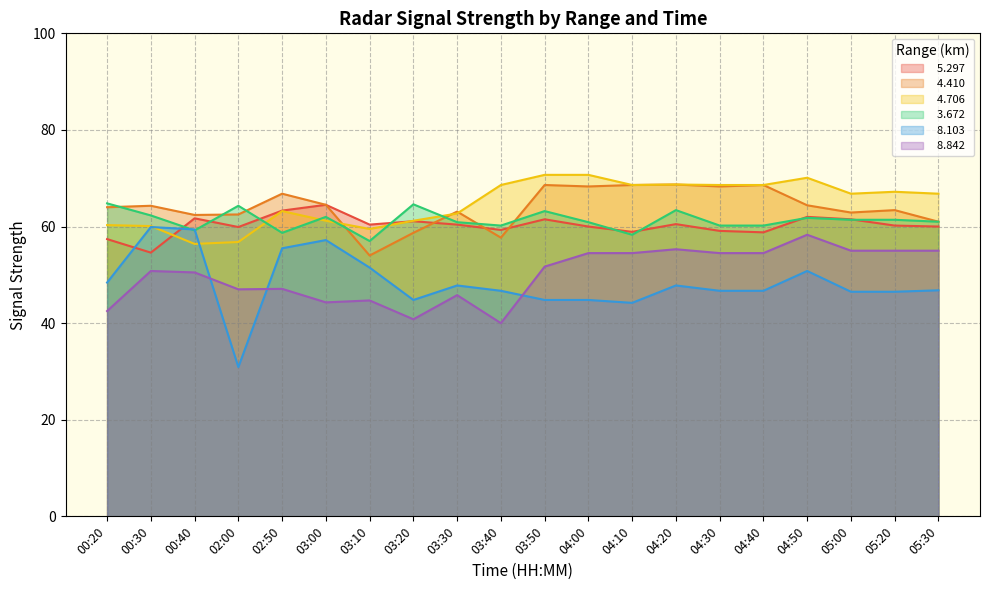

How many distinct data groups are displayed?

6